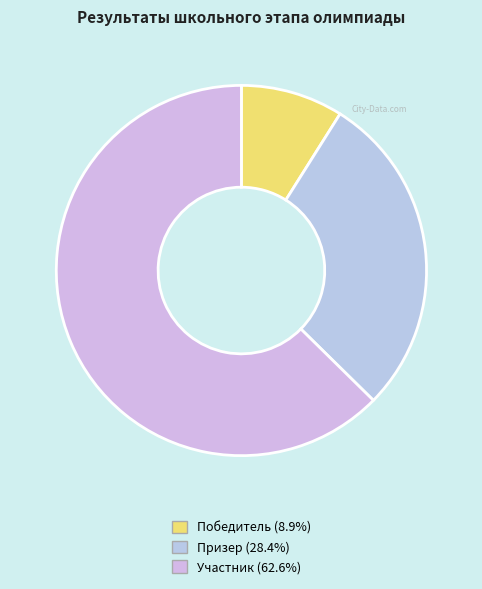

What is the smallest slice in the pie chart?

Победитель